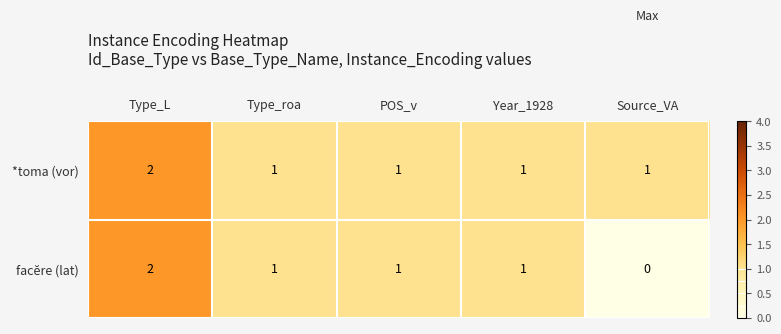

The value of *toma (vor) at POS_v is 2. True or false?

False